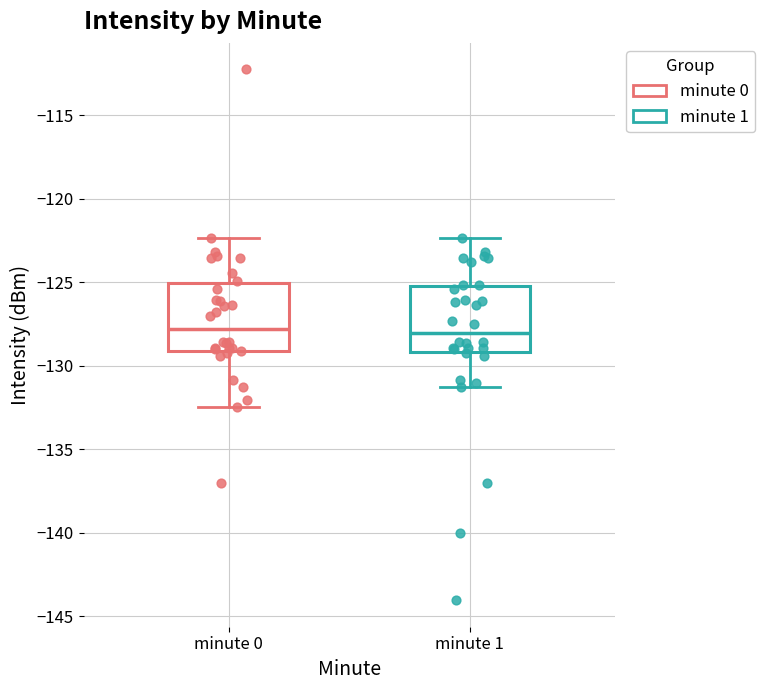

Reading left to right, read every box against the y-axis: the position of its median line, the range the box covers, and the ends of its whiskers. The values are not printed on the chart, so give them approximately, as read against the axis.

minute 0: median -128.0, box -129.0 to -125.0, whiskers -132.5 to -122.5
minute 1: median -128.0, box -129.0 to -125.0, whiskers -131.5 to -122.5